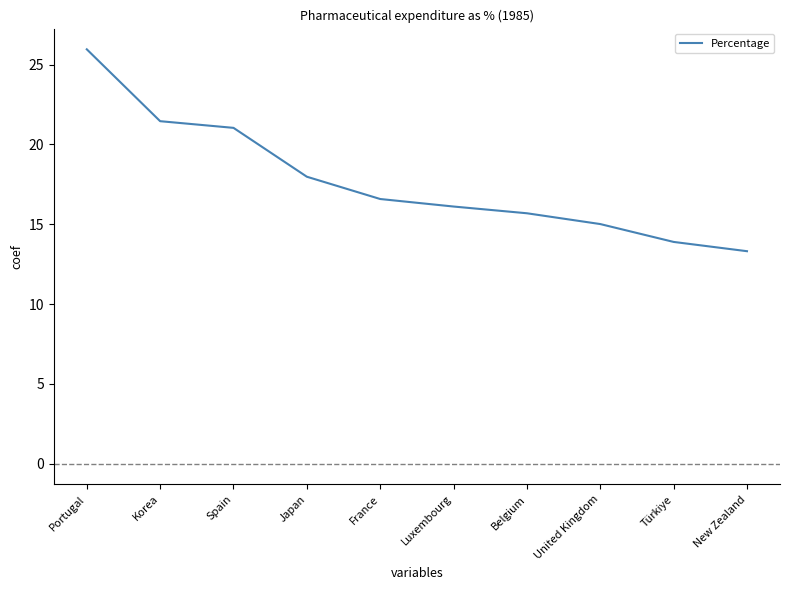

What is the difference between the maximum and minimum values?

12.6